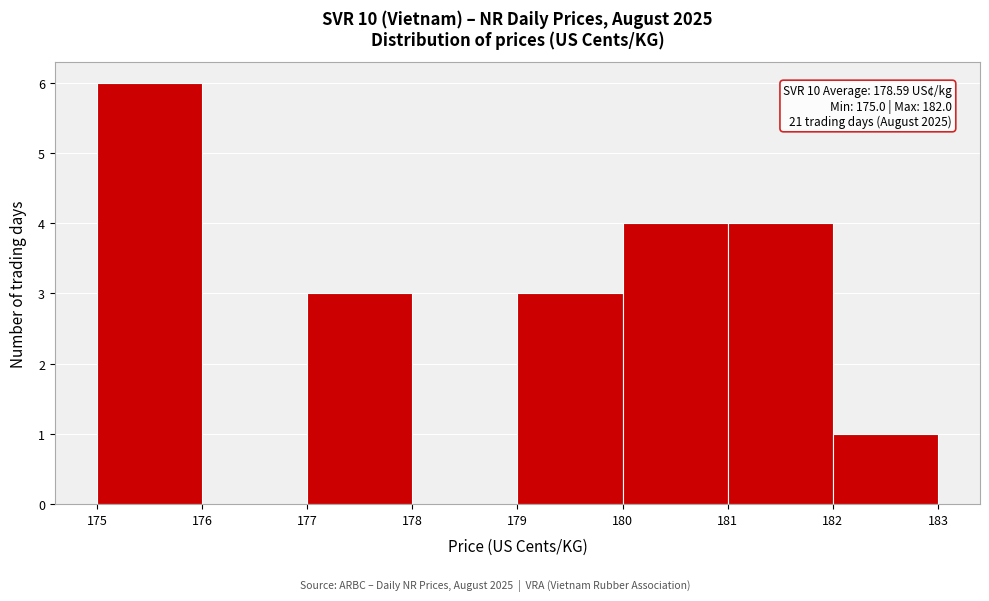

Which range on the x-axis has the tallest bar?

175 to 176